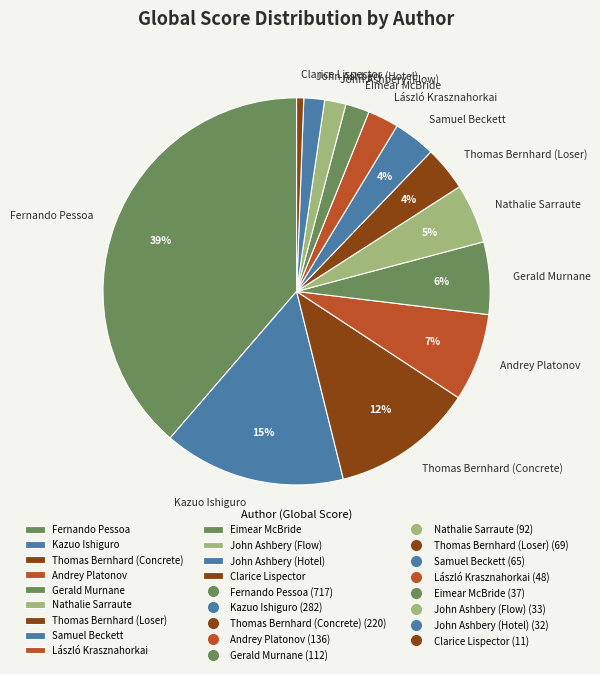

To the nearest percent, what portion does Andrey Platonov represent?

7%